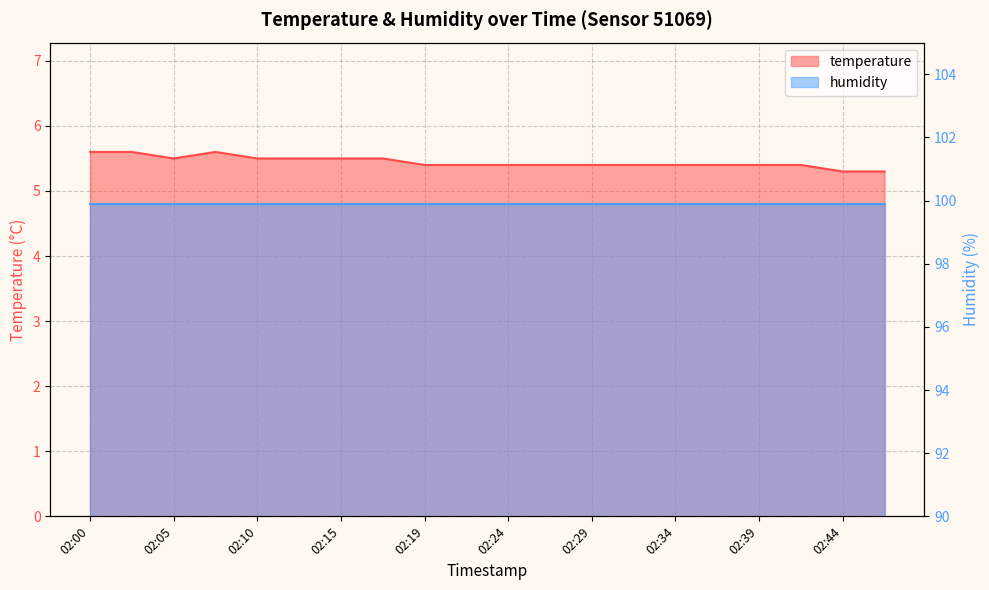

How many interior local peaks (higher than both neighbors) does the data have?

1